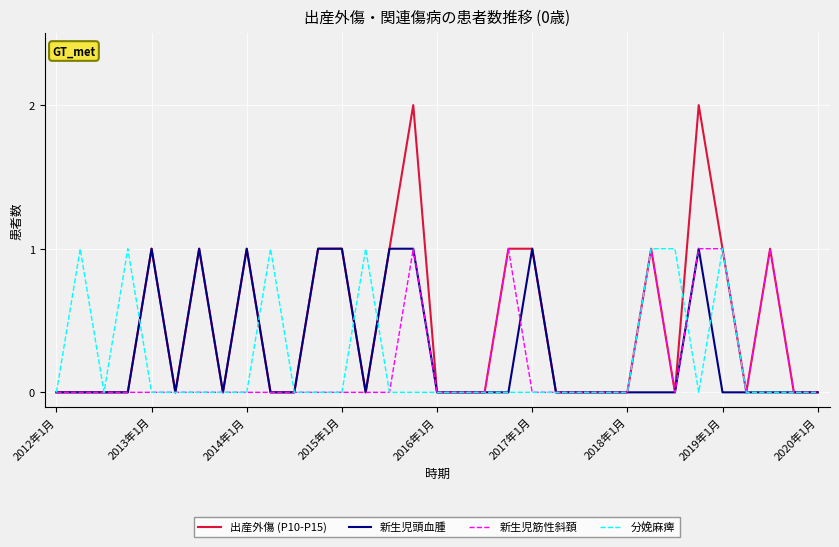

Which series has the widest spread of values?

出産外傷 (P10-P15)